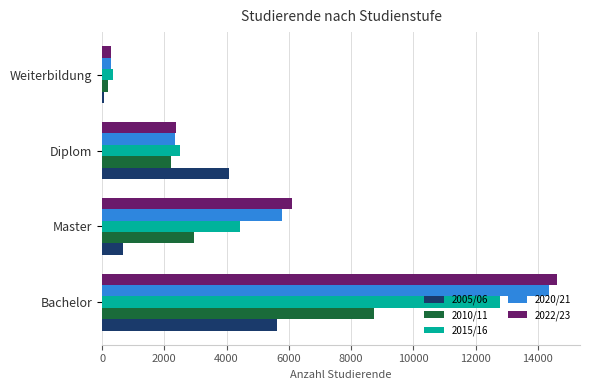

What is the difference between the highest and lowest values at Master?

5432